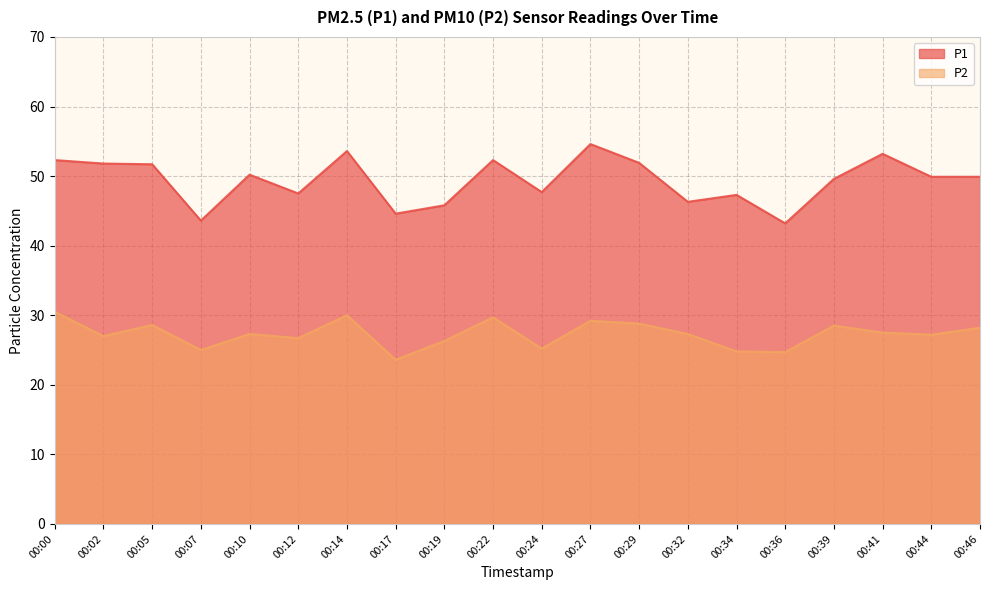

Where does the P2 series first go above 27?

00:00